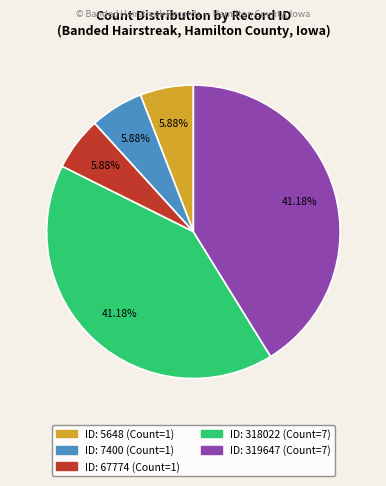

To the nearest percent, what is the average slice percentage?

20%